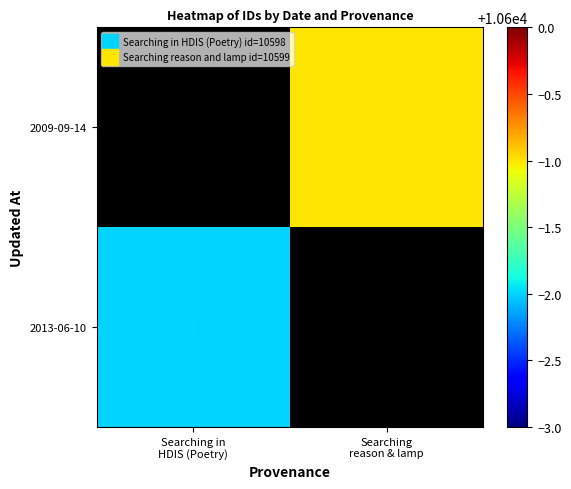

At how many categories does at least one series exceed 10598?

1